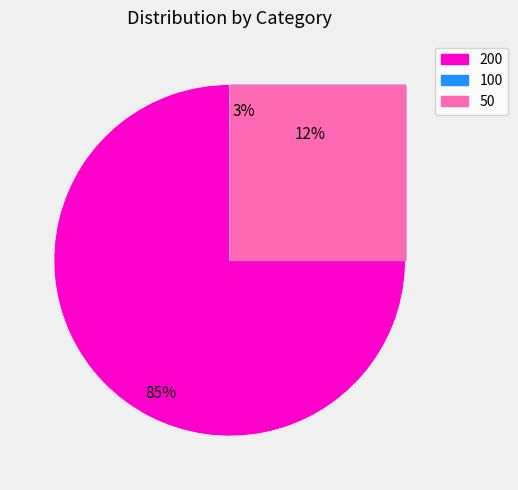

How many slices are in this pie chart?

3